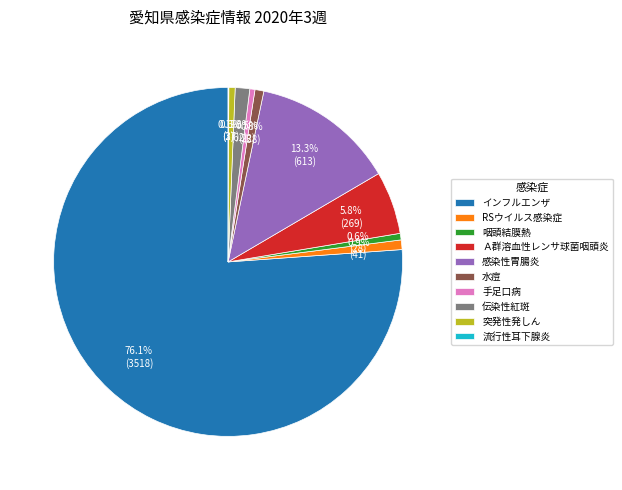

To the nearest percent, what is the difference between the largest and smallest slice percentages?

76%